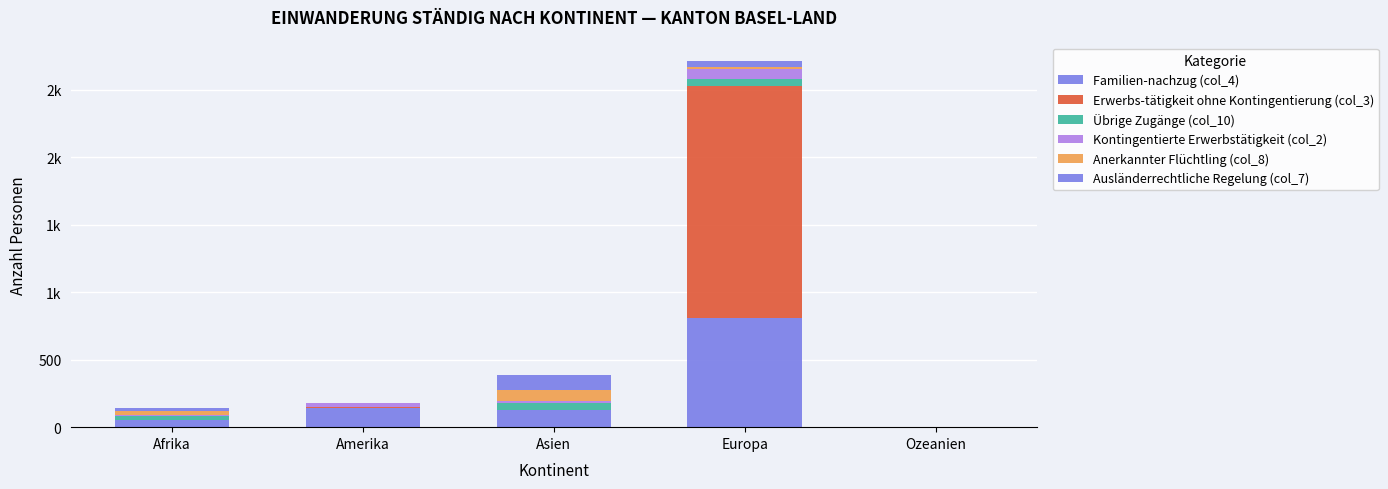

Which has a higher value, Ozeanien or Amerika?

Amerika